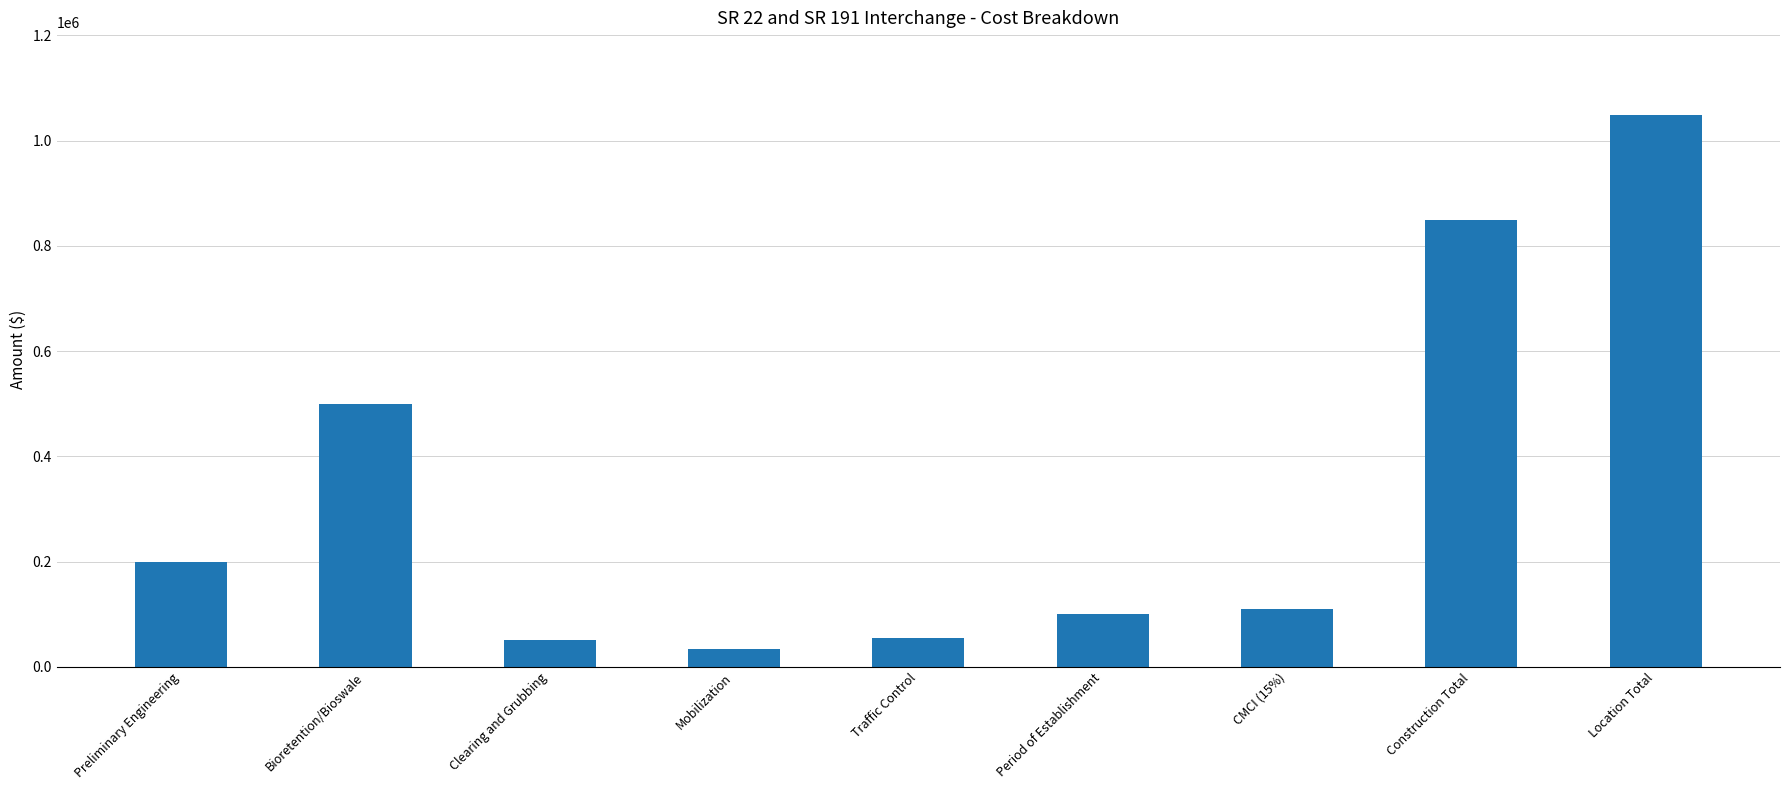

What is the value of the 5th bar from the left?

55000